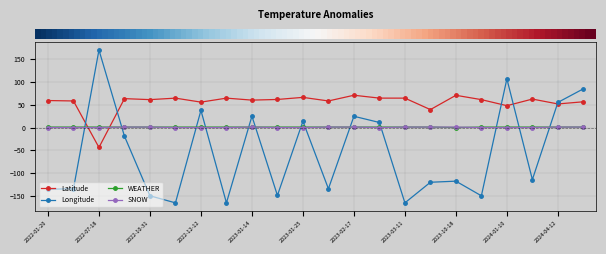

After their last crossing, which series has the higher values: Longitude or SNOW?

Longitude